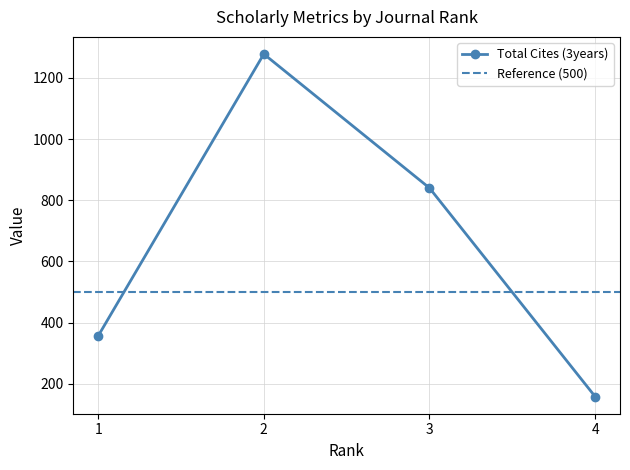

What is the lowest value of the Total Cites (3years) series?

158